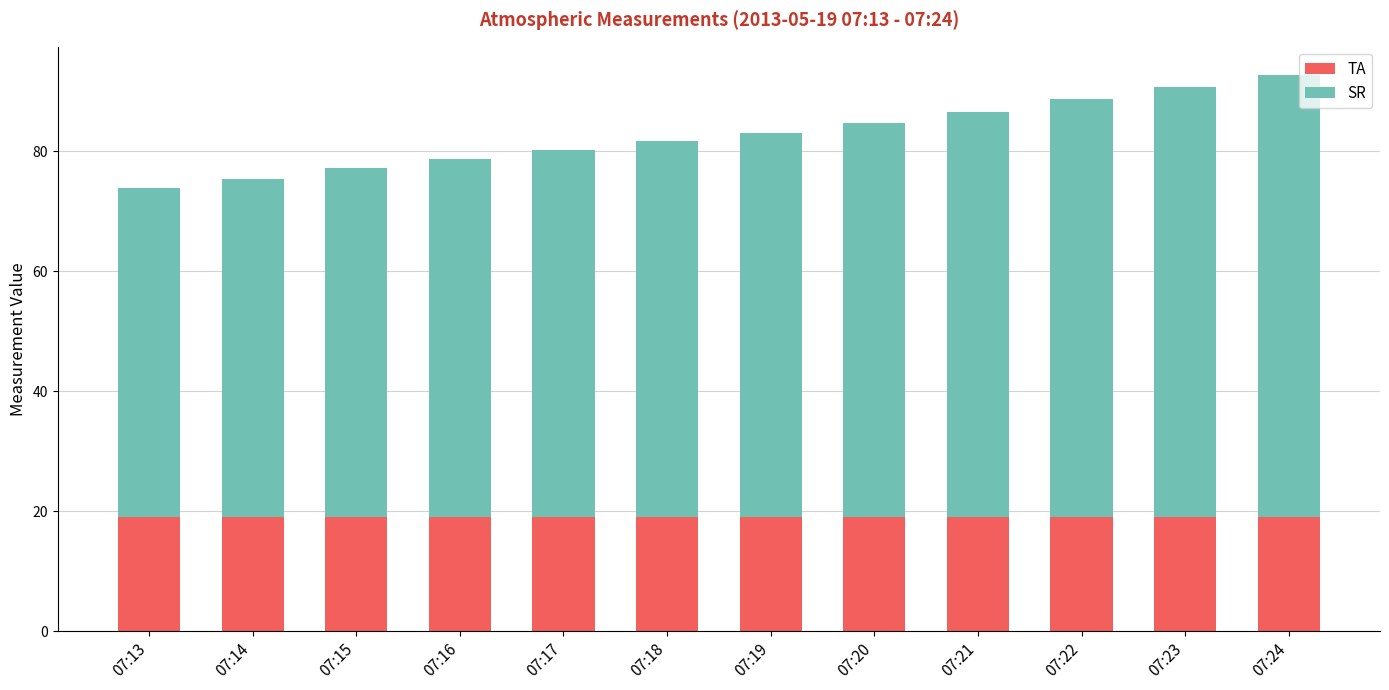

True or false: TA has a value of 34.0 at 07:20.

False